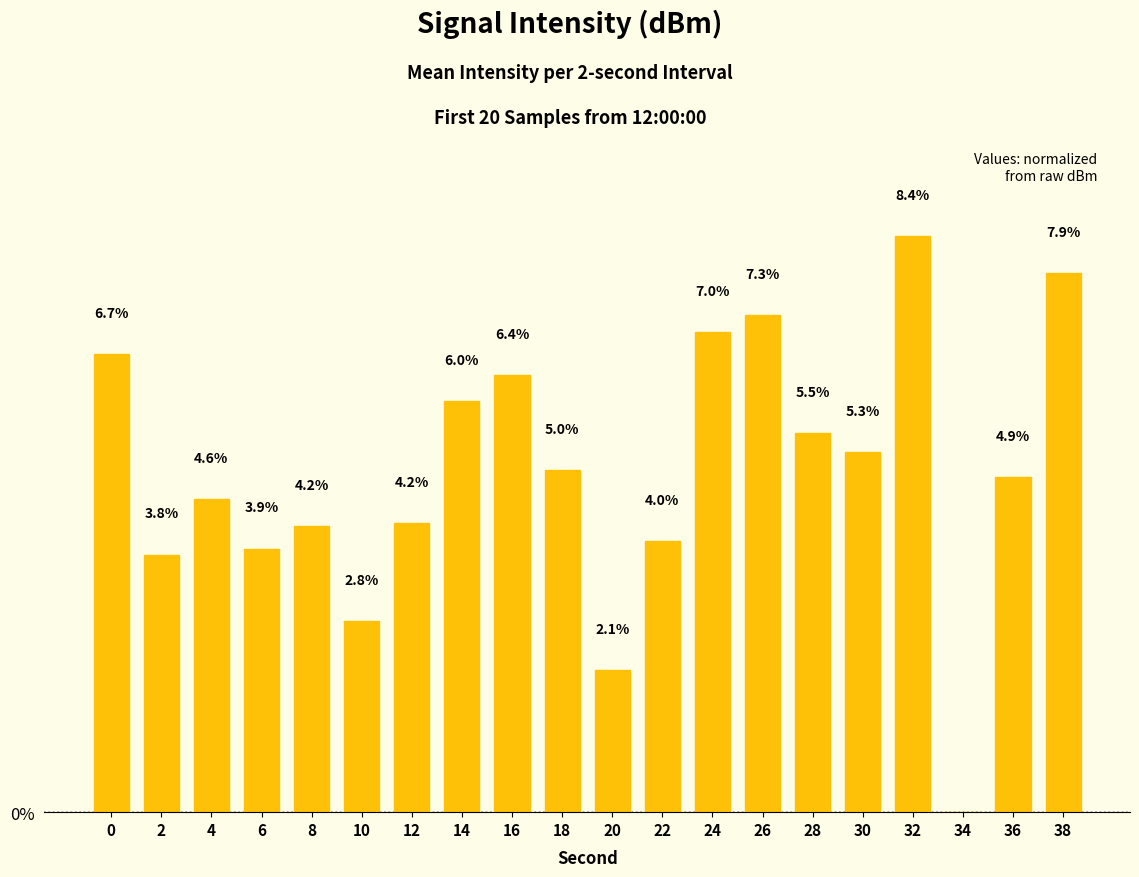

Are the bars horizontal?

No